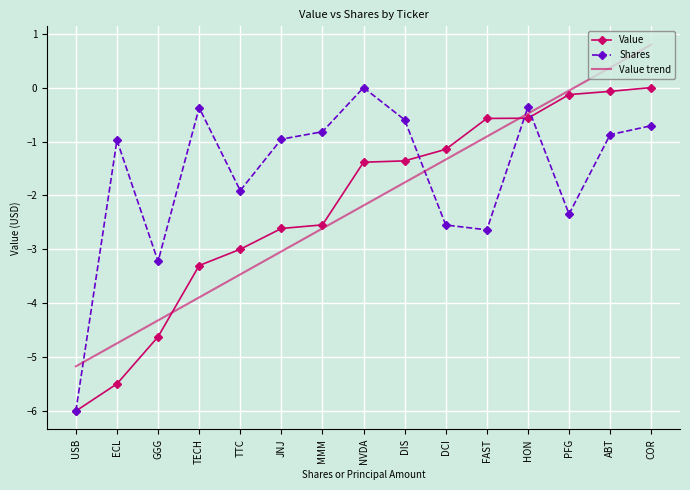

What is the spread (max minus min) of values at FAST?

2.1